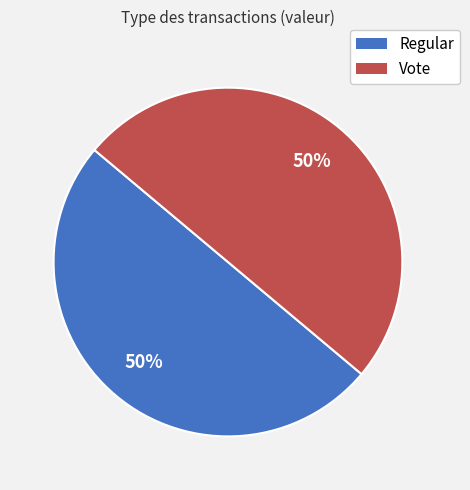

True or false: Vote accounts for 50% of the total.

True